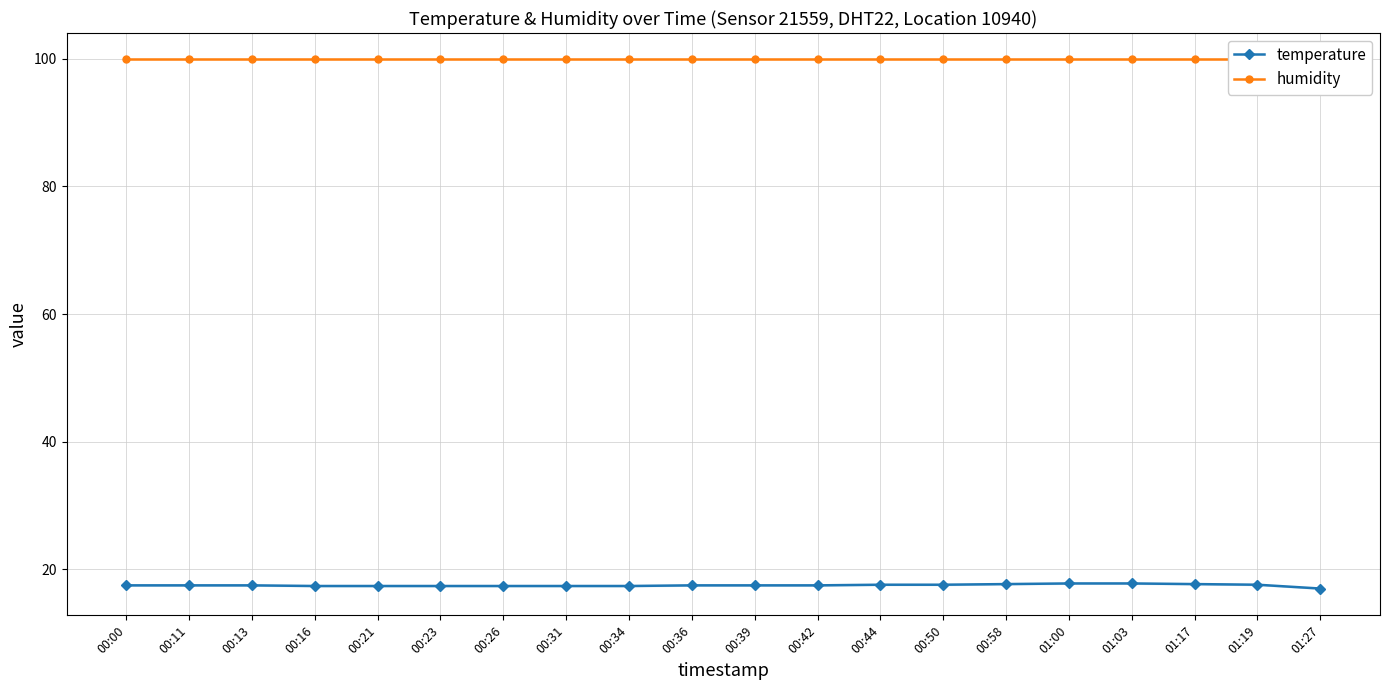

True or false: humidity has a value of 99.9 at 00:11.

True